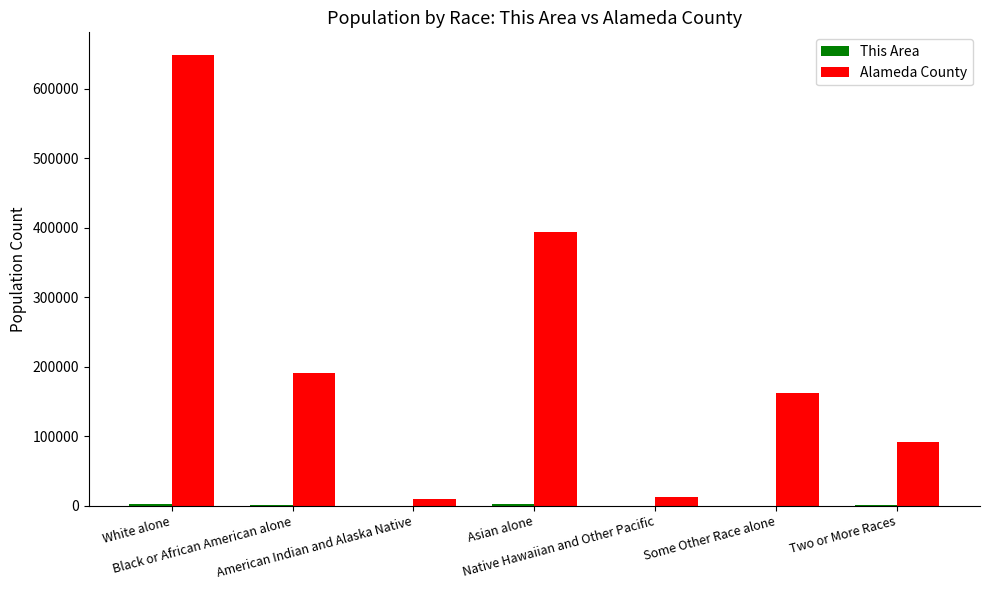

What is the spread (max minus min) of values at Some Other Race alone?

162408